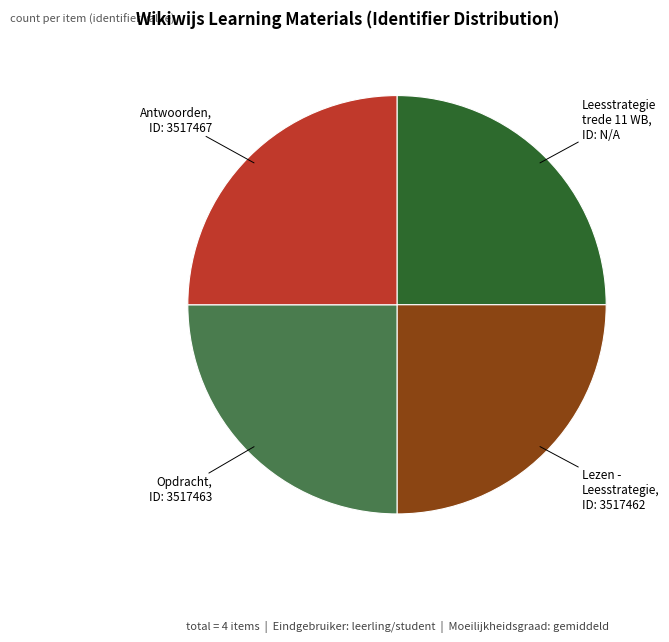

Does Leesstrategie trede 11 WB account for over 50% of the chart?

No